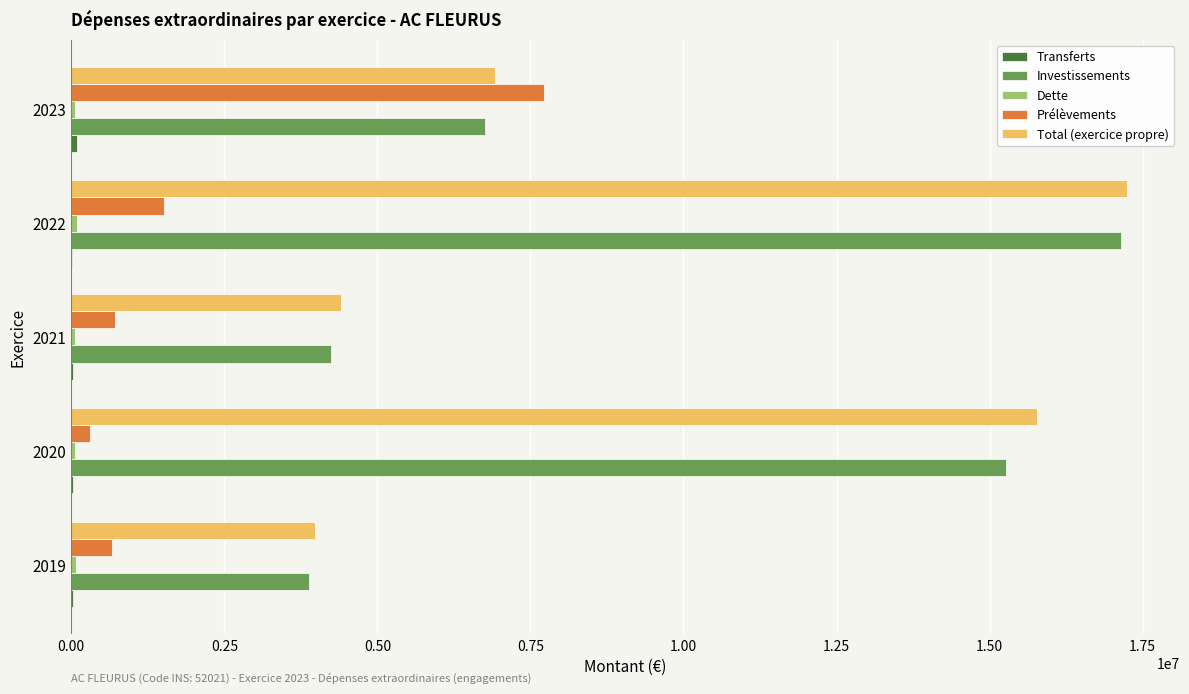

At which category is the sum across all series the highest?

2022